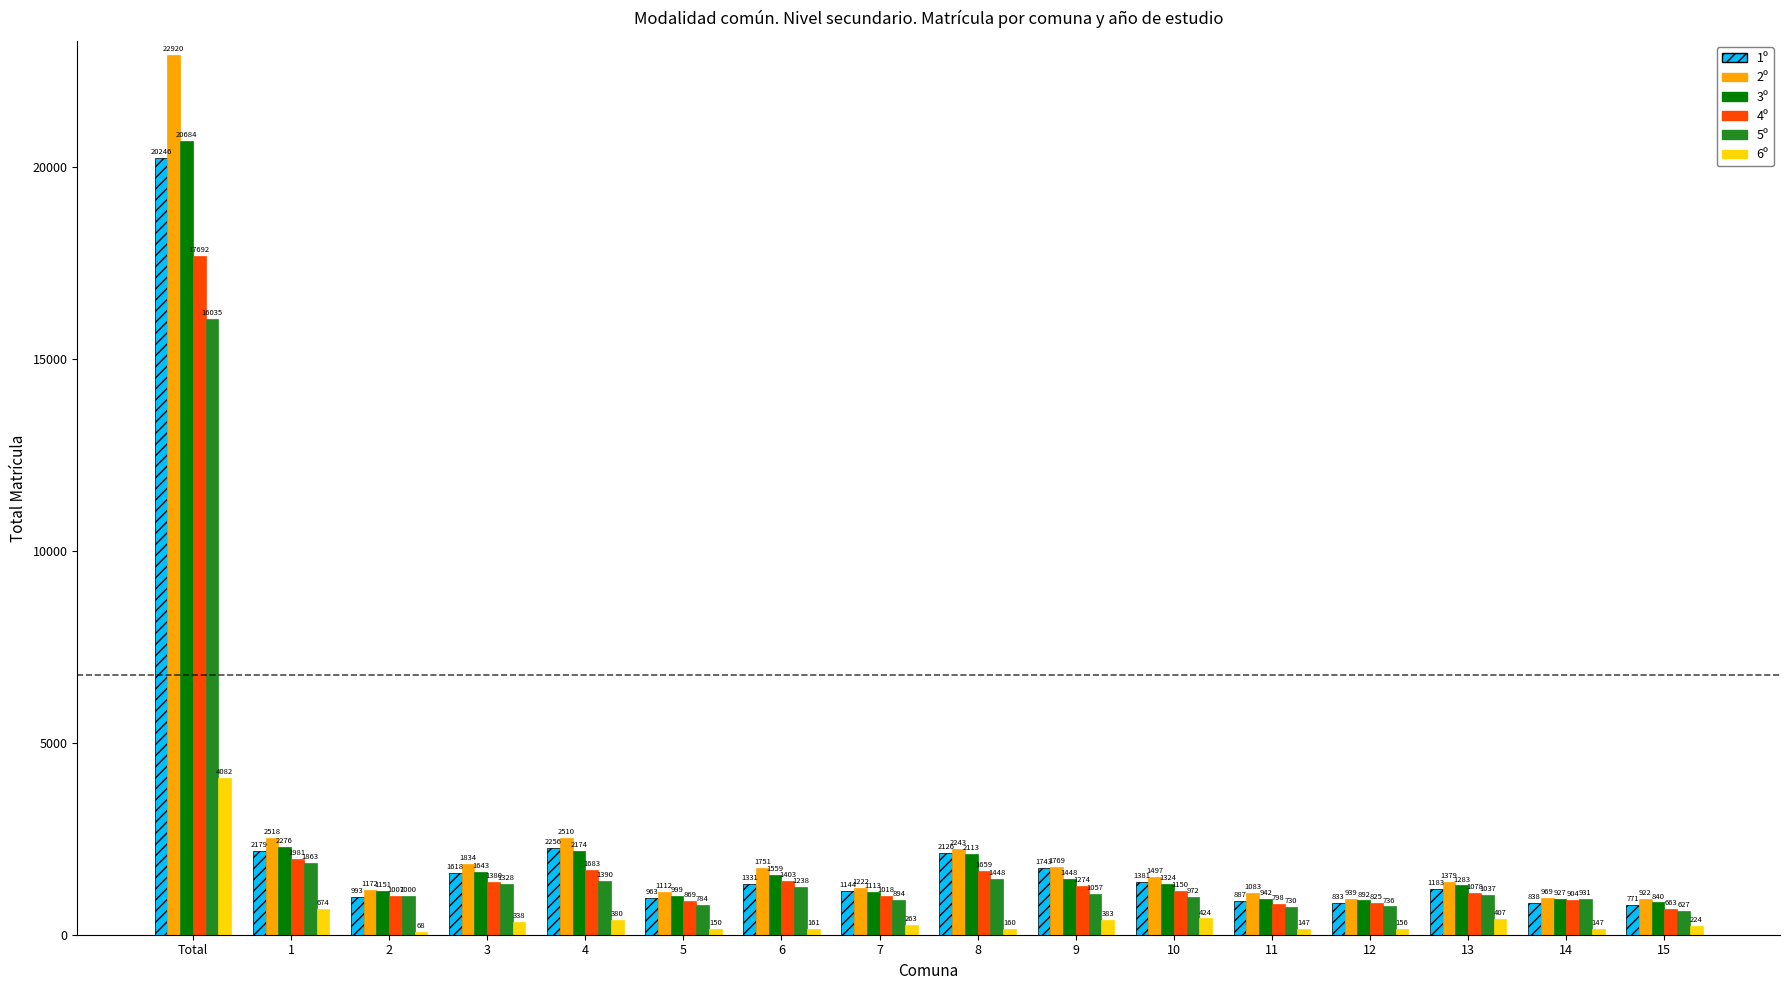

At which label is 4º closest to 9177?

1